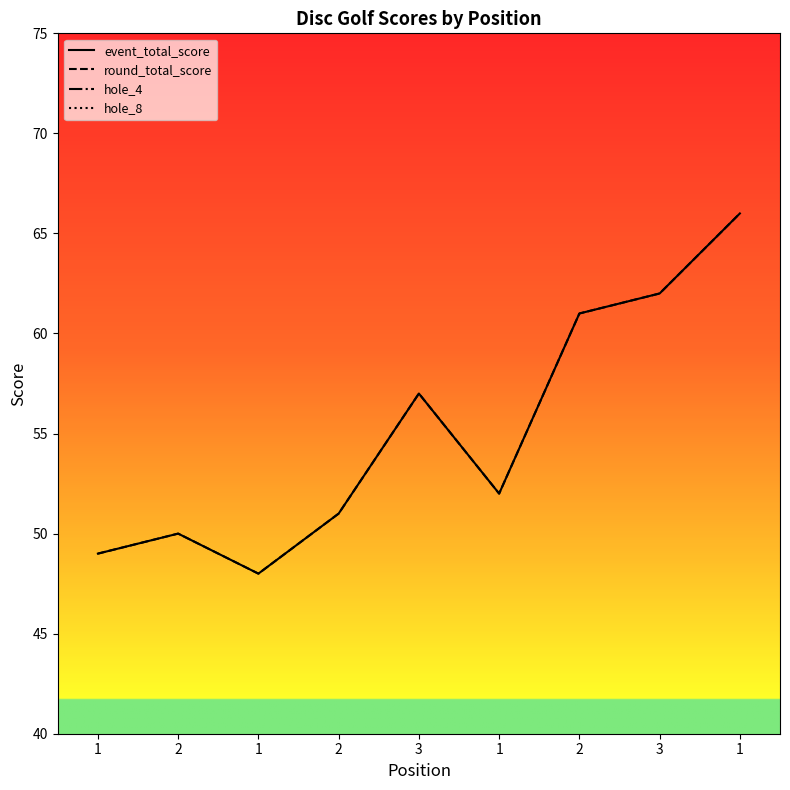

Between 3 and 1, which is larger?

1